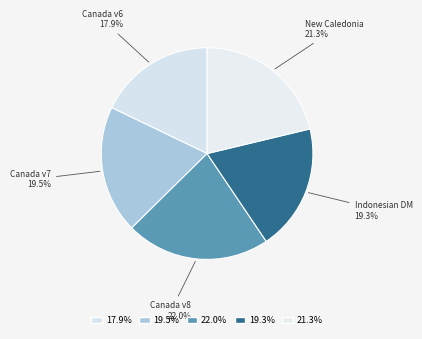

Is there any slice that represents more than half of the pie?

No